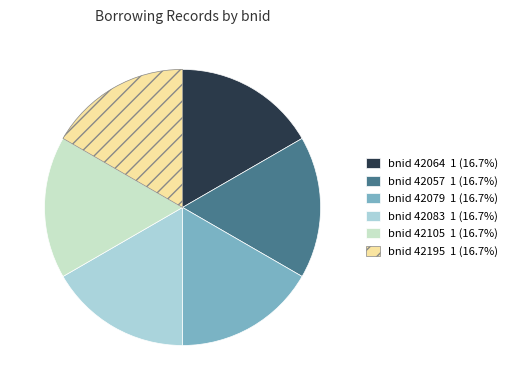

How many slices are in this pie chart?

6